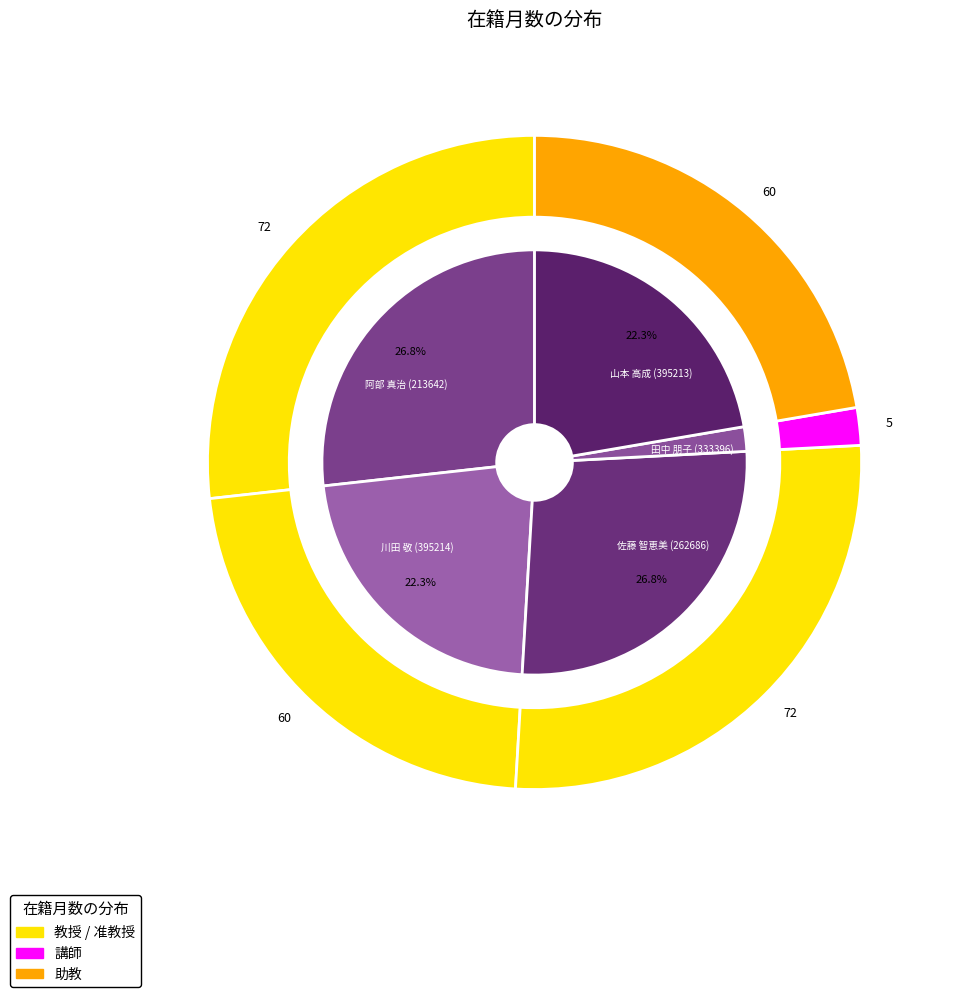

To the nearest percent, what percentage of the pie is 阿部 真治 (213642)?

27%